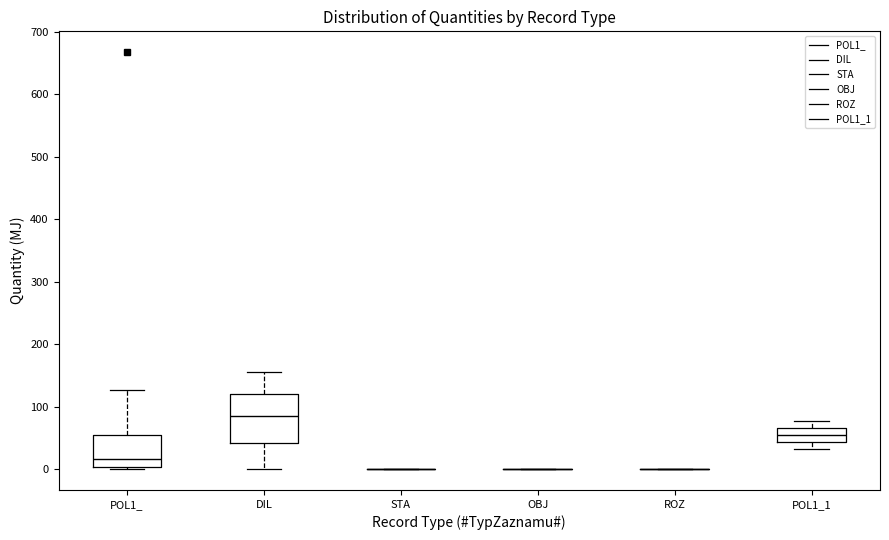

Where is the lower edge of the box for POL1_ on the y-axis? The values are not printed on the chart, so give them approximately, as read against the axis.

0